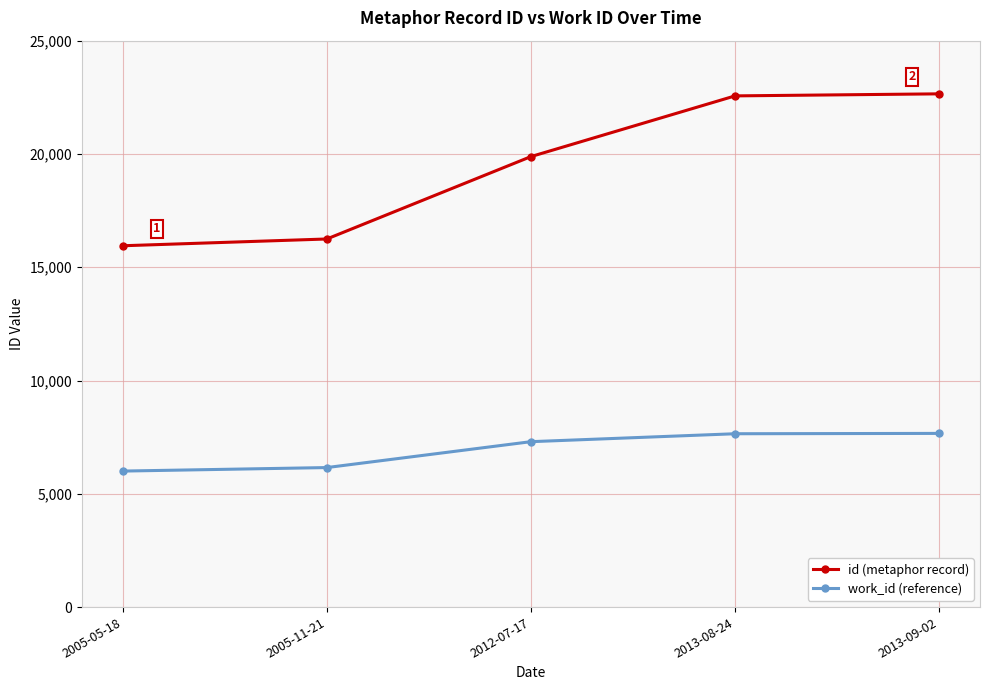

How many values in the id (metaphor record) series are below 19884?

2